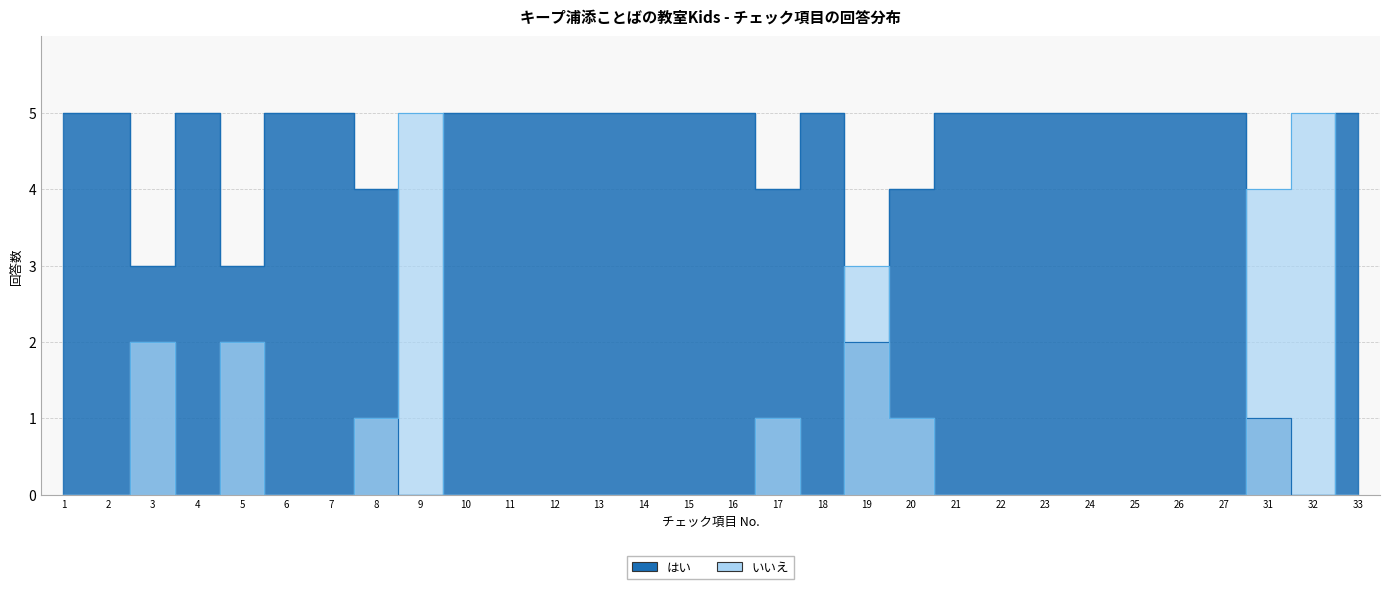

What is the average value of the はい series?

4